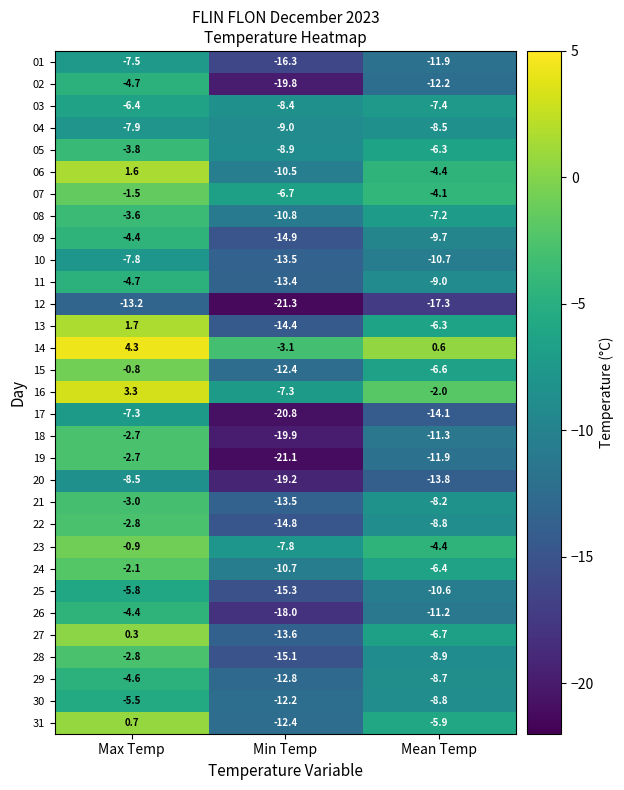

Which category has the lowest value across all series?

Min Temp